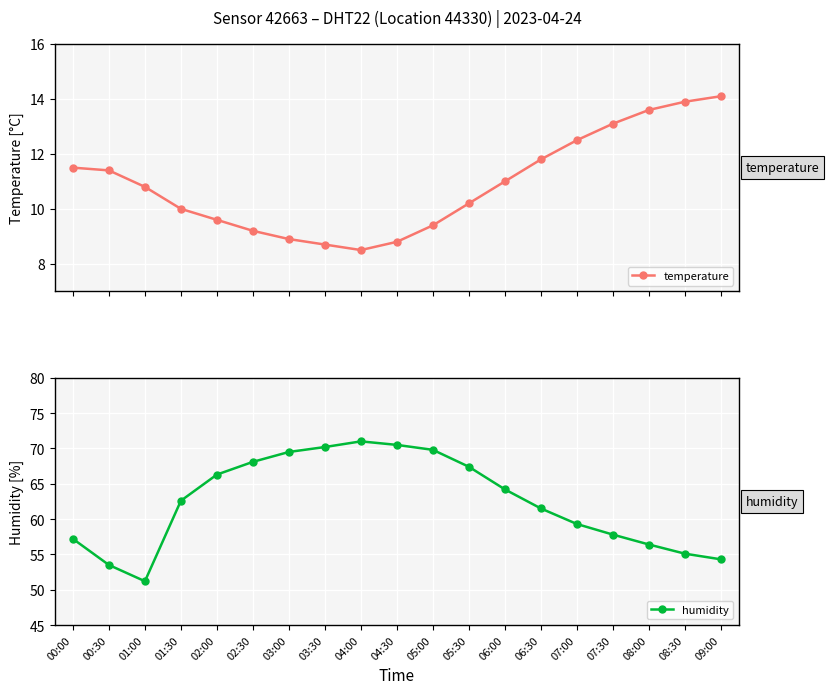

How many lines are shown in the chart?

2